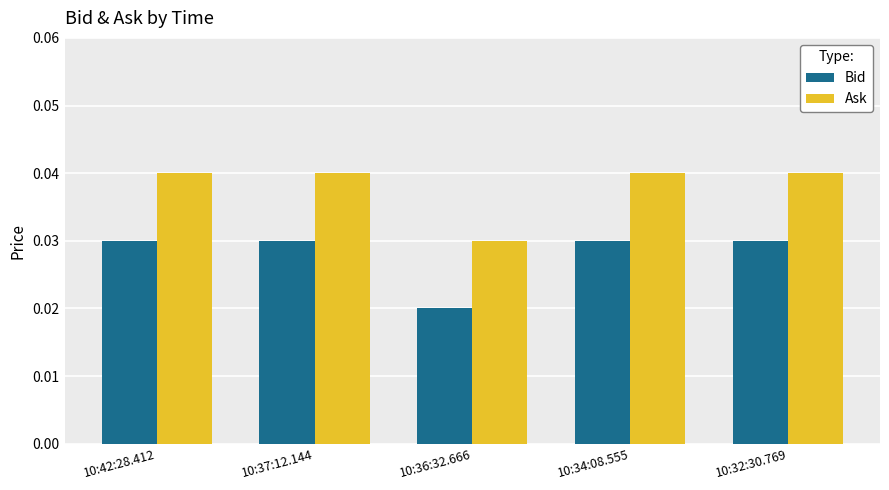

Which series has the largest total across all categories?

Ask